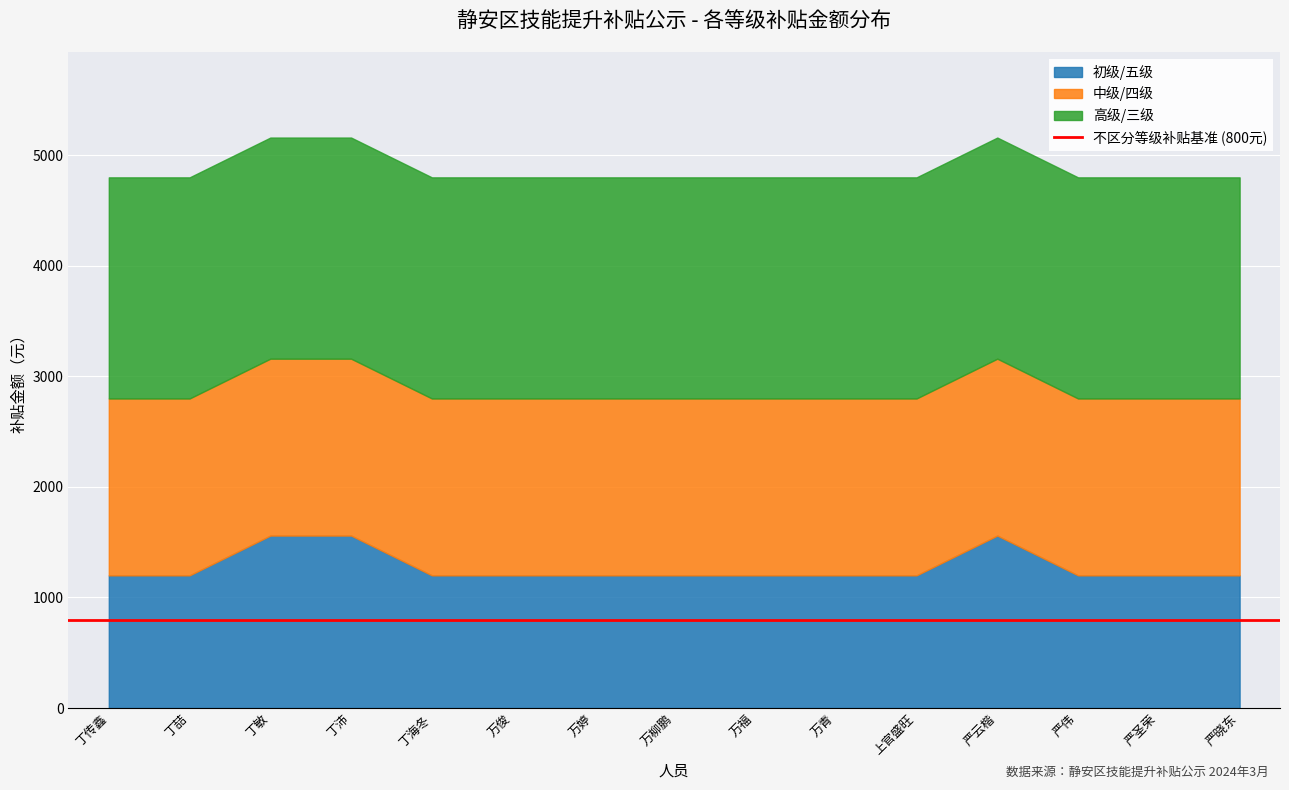

True or false: 中级/四级 and 初级/五级 intersect in this chart.

False